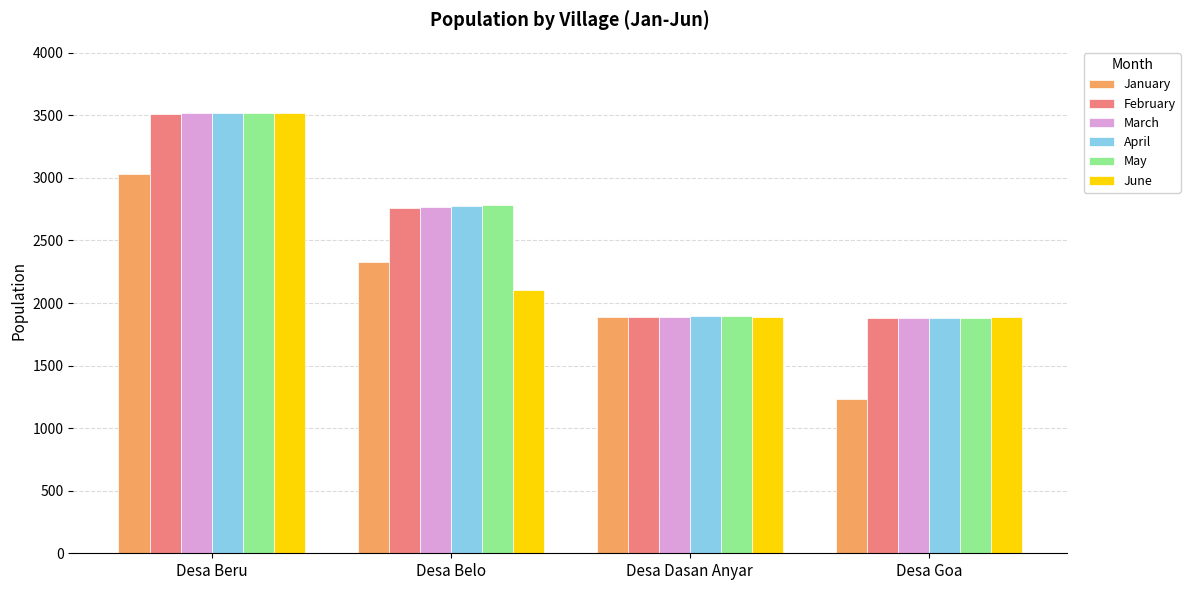

What is the sum of all April values?

10077